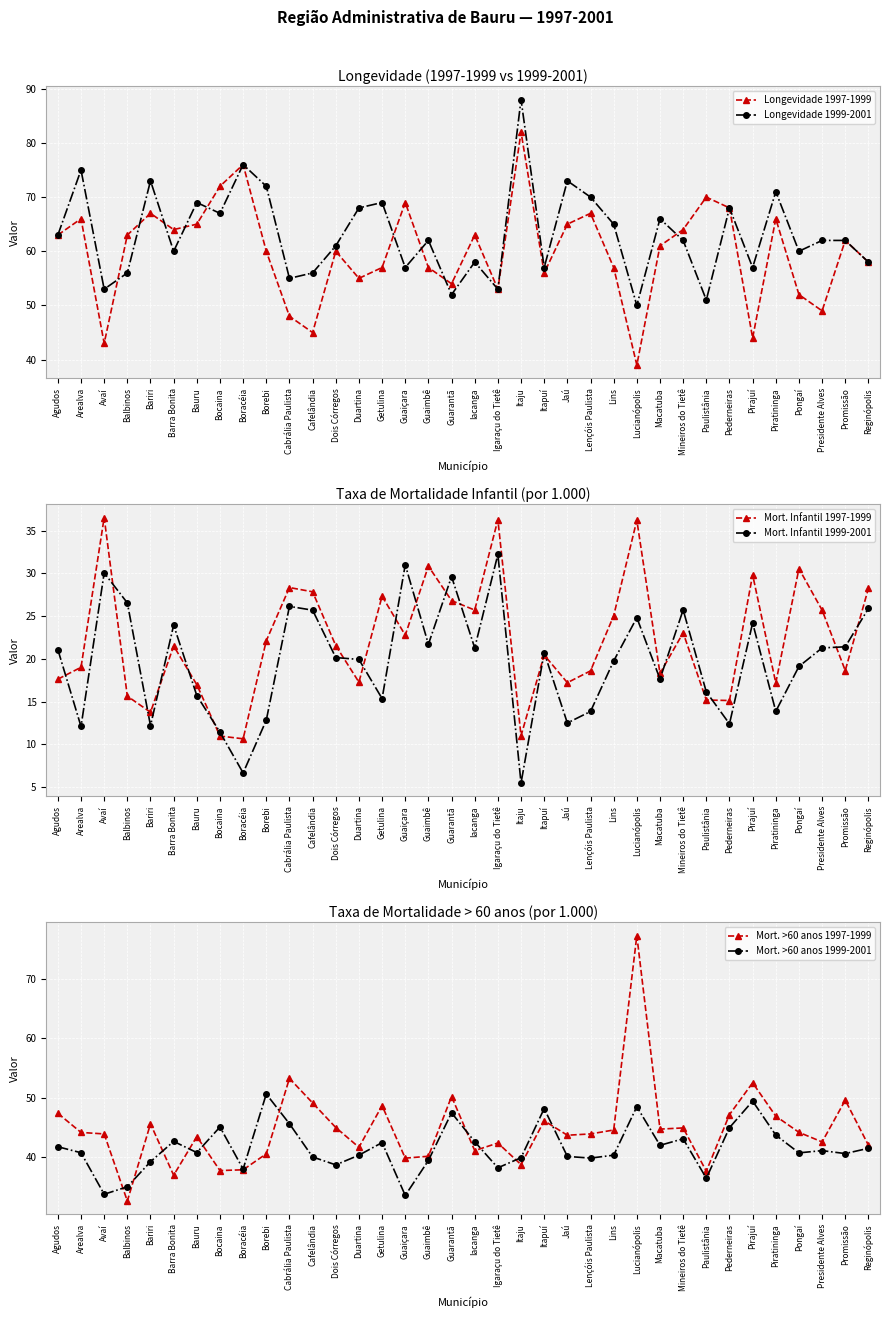

The value of Longevidade 1999-2001 at Borebi is 72.0. True or false?

True